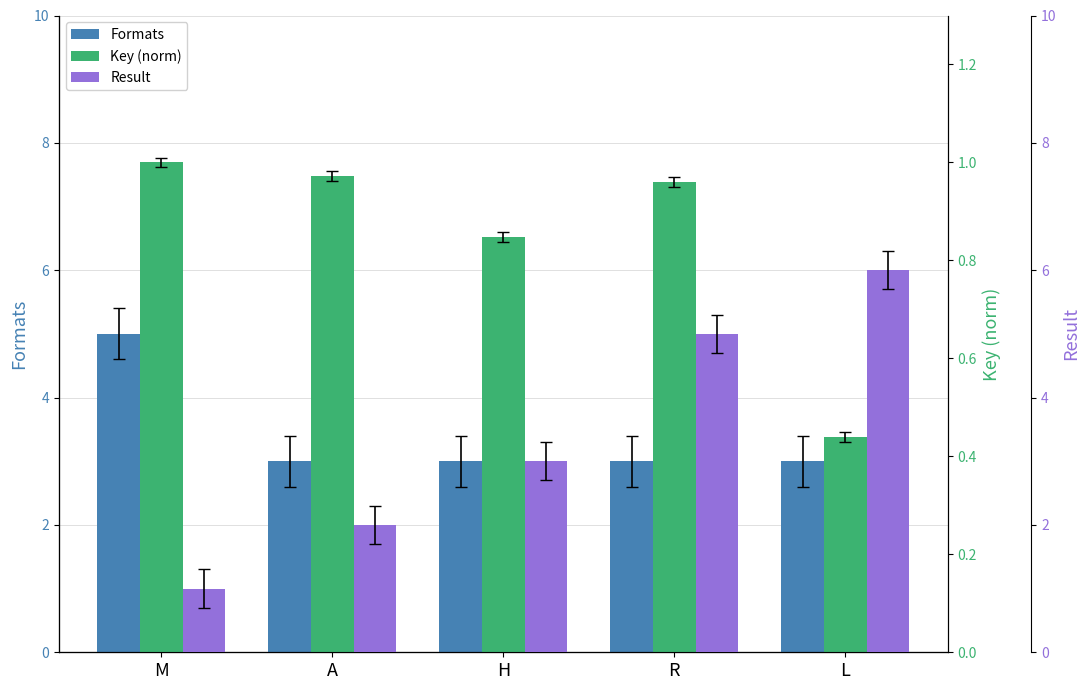

Which has a higher value, H or M?

M